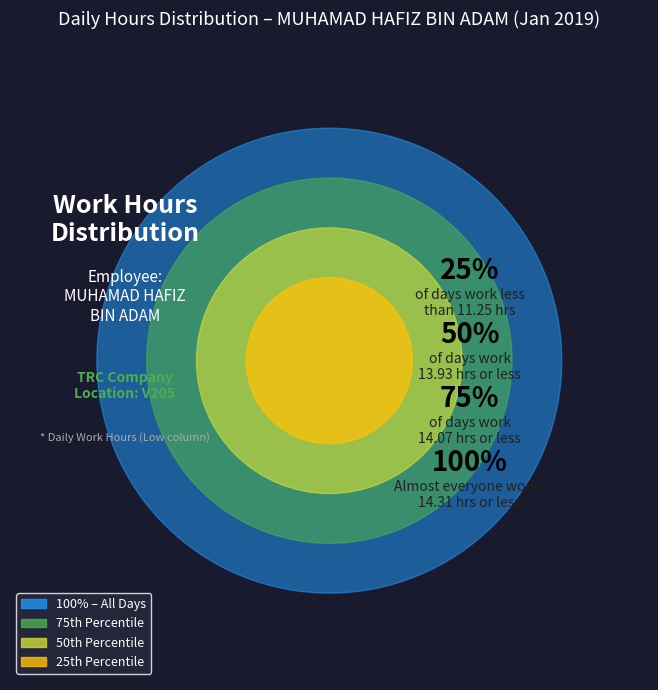

Is there any slice that represents more than half of the pie?

No